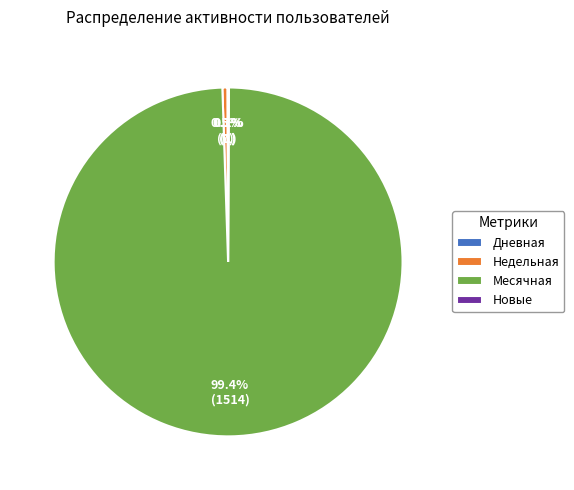

Between Недельная and Месячная, which is larger?

Месячная